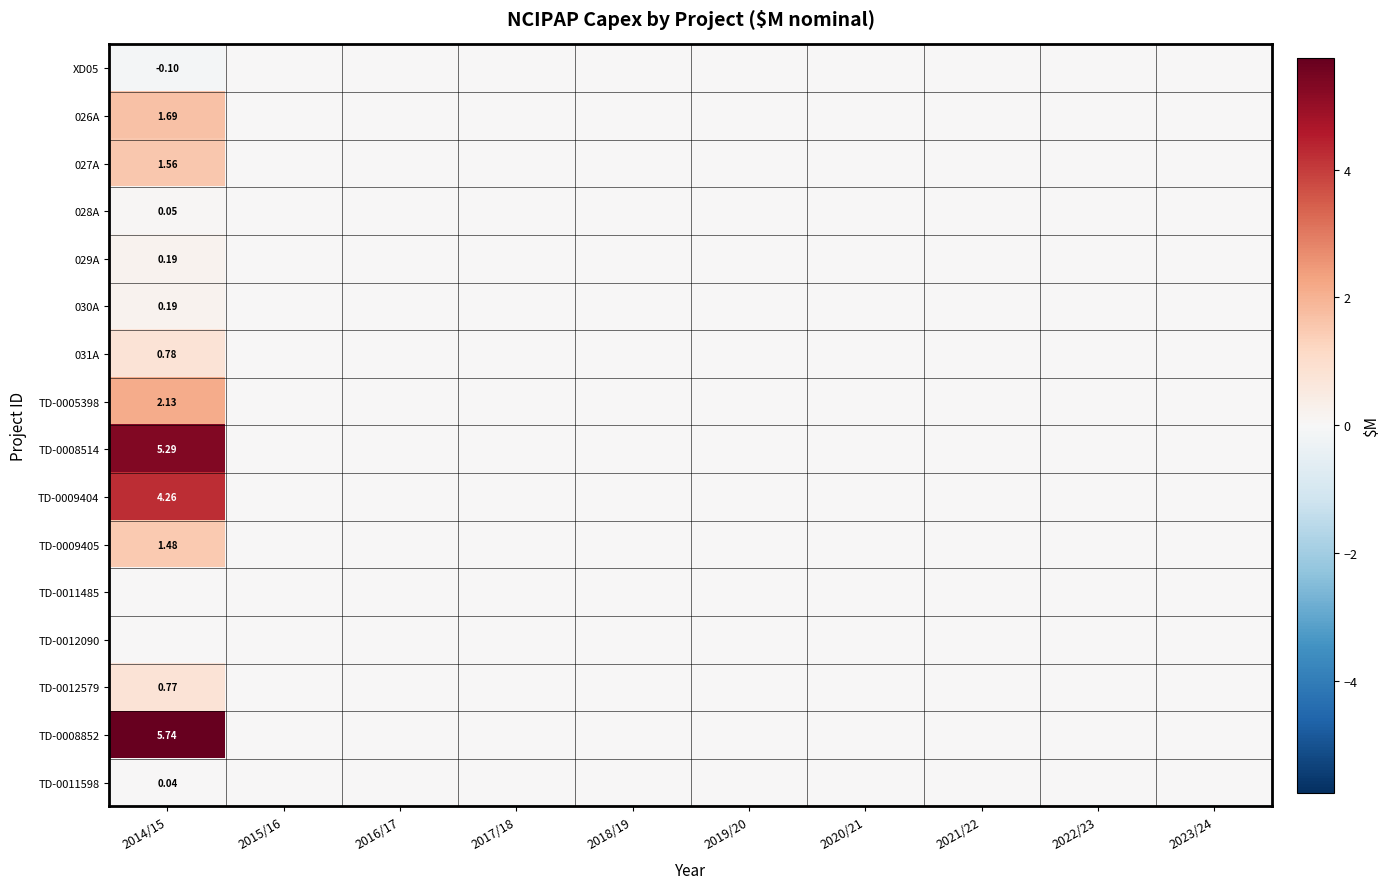

How many data points in 029A are above 0?

1